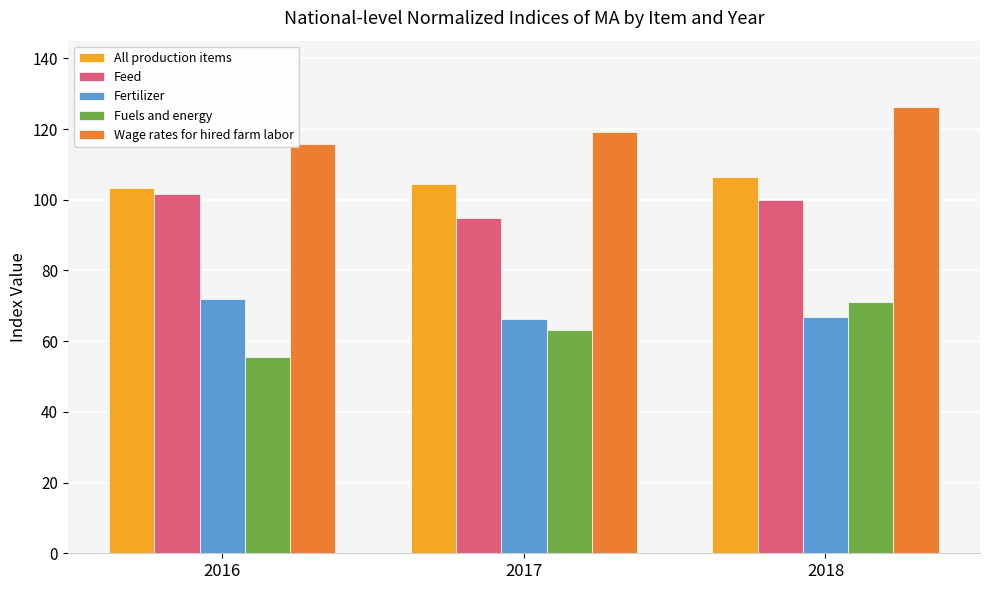

The Feed series shows 27.4 at 2018. True or false?

False